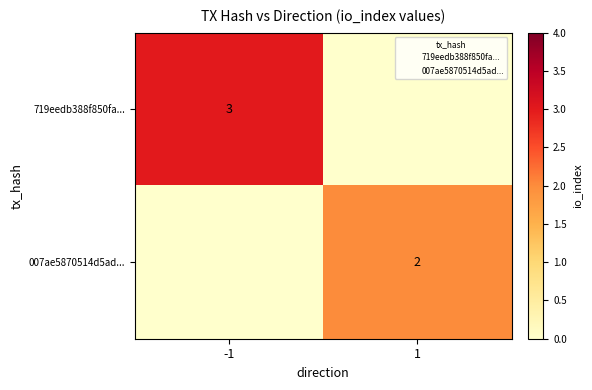

Which has a higher value, 1 or -1?

-1